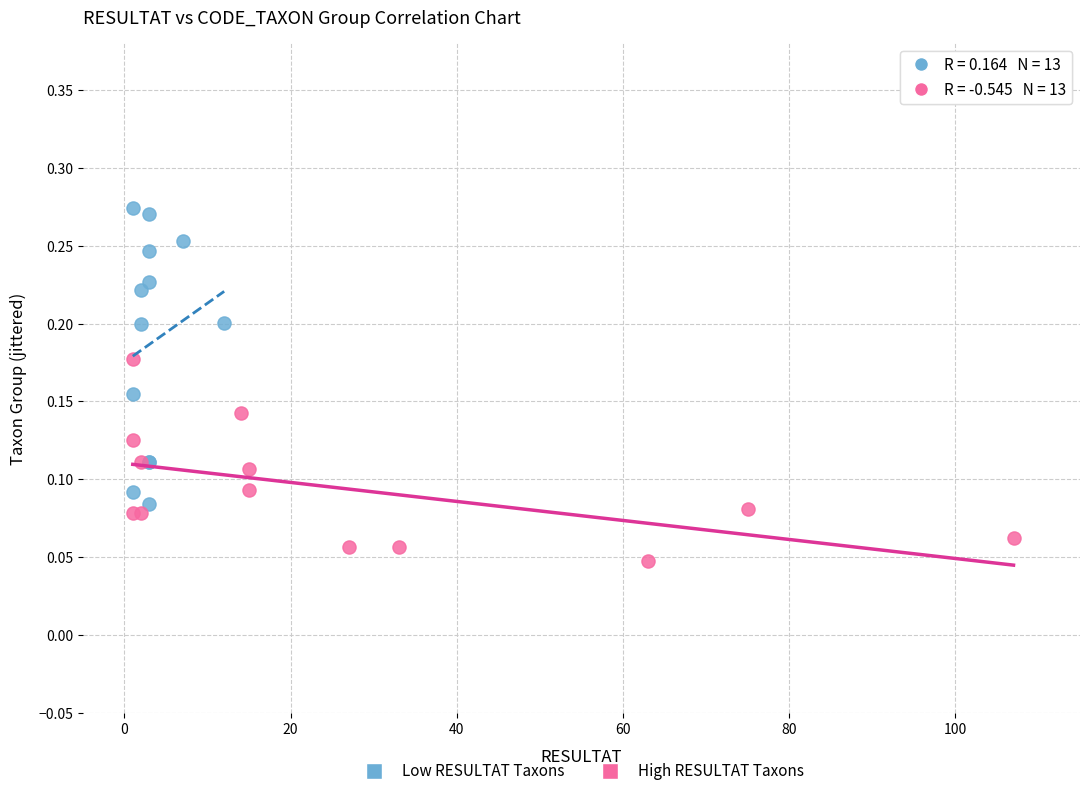

Which series reaches the maximum Y coordinate?

Low RESULTAT Taxons